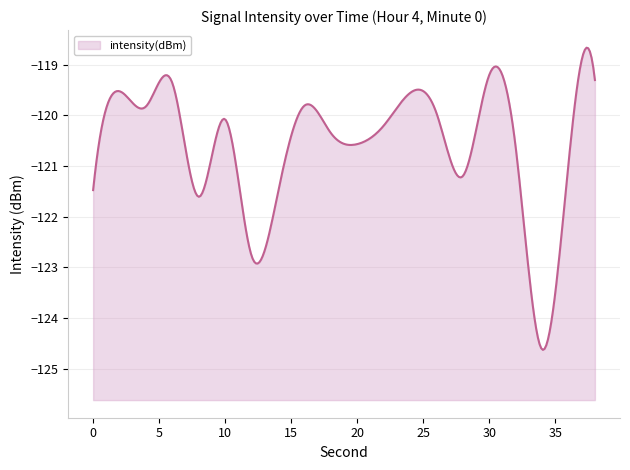

What is the sum of the values at 20 and 26?

-240.5